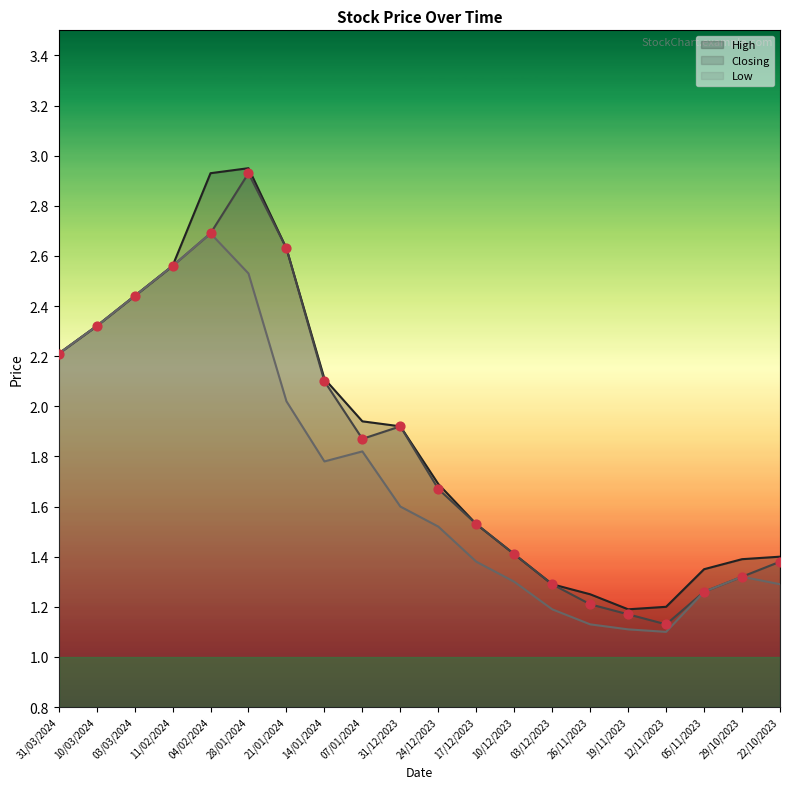

At how many categories does at least one series exceed 2?

8